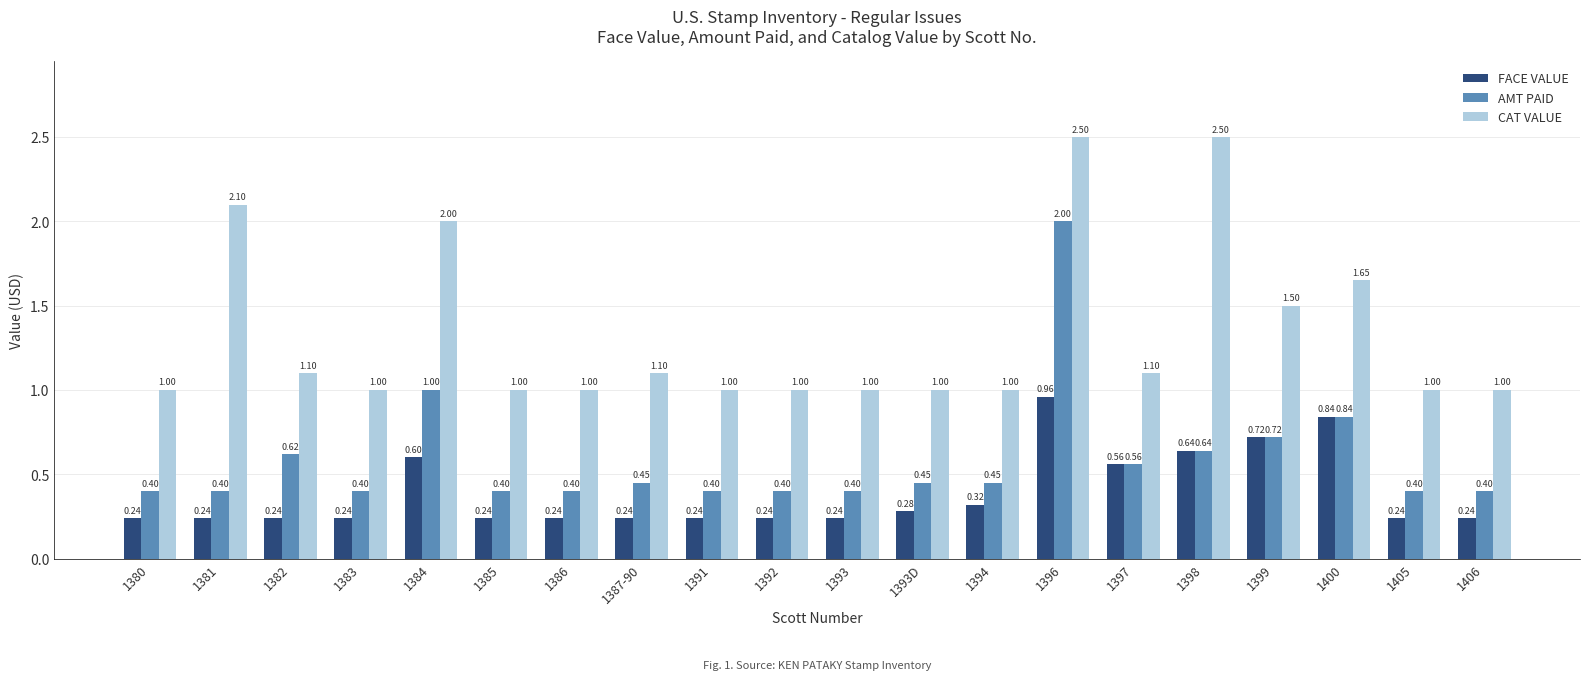

How many data points in CAT VALUE are above 1?

9